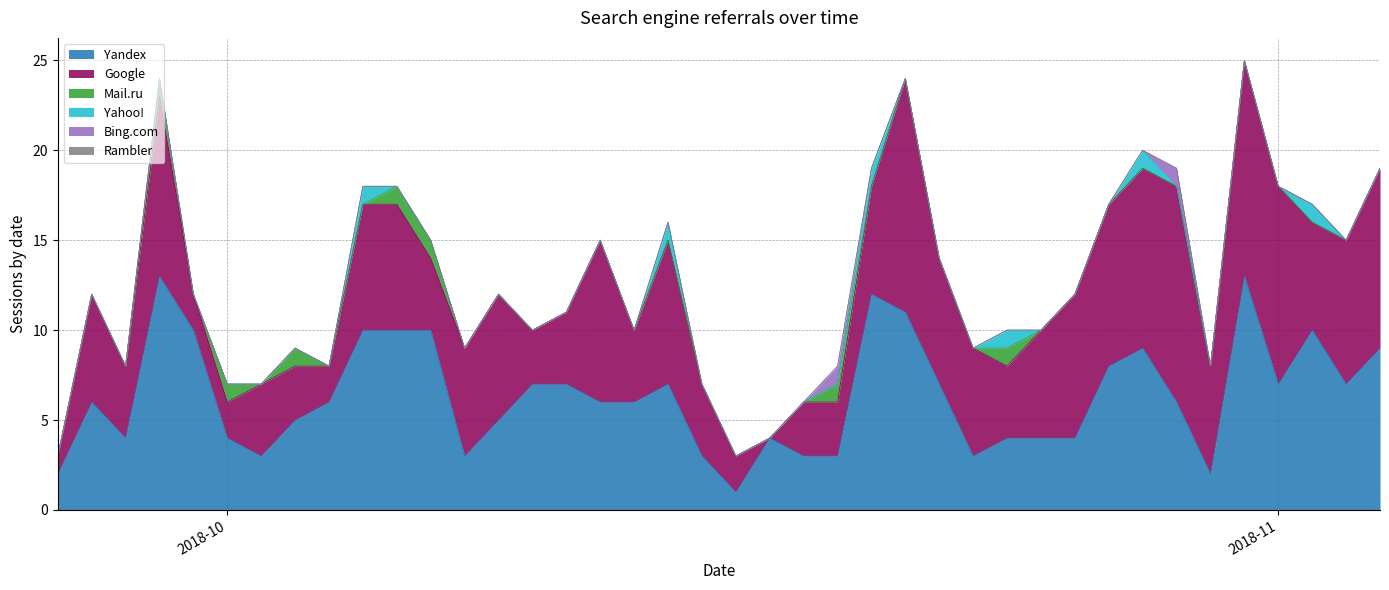

How many categories are shown in the chart?

40